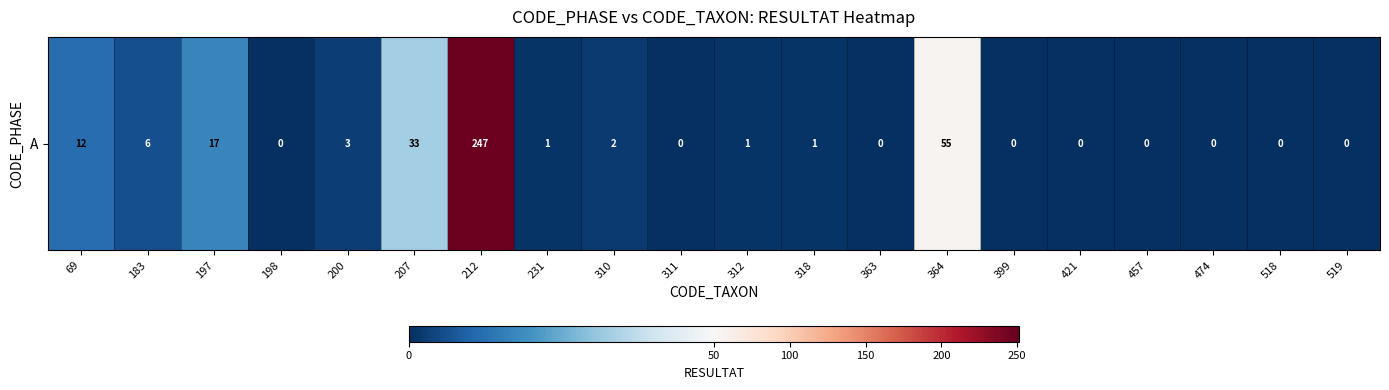

What is the ratio of the value at 200 to the value at 364?

0.1